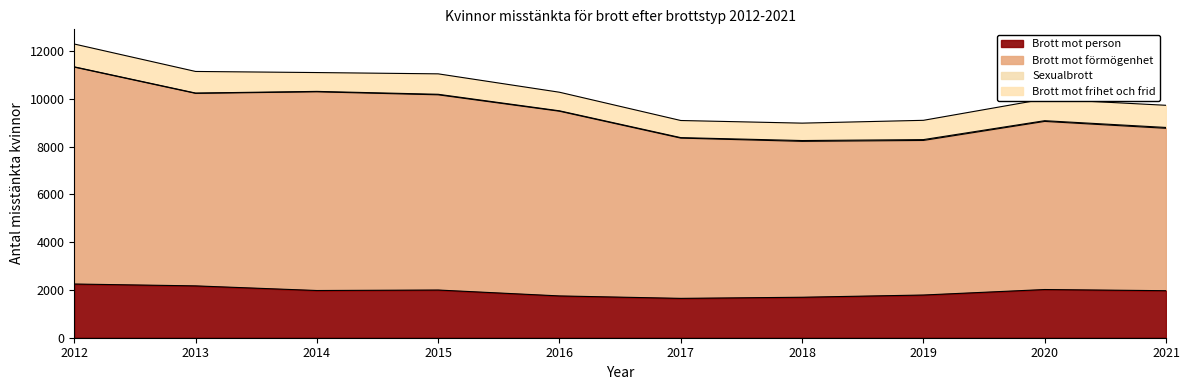

What is the maximum value for Brott mot person?

2249